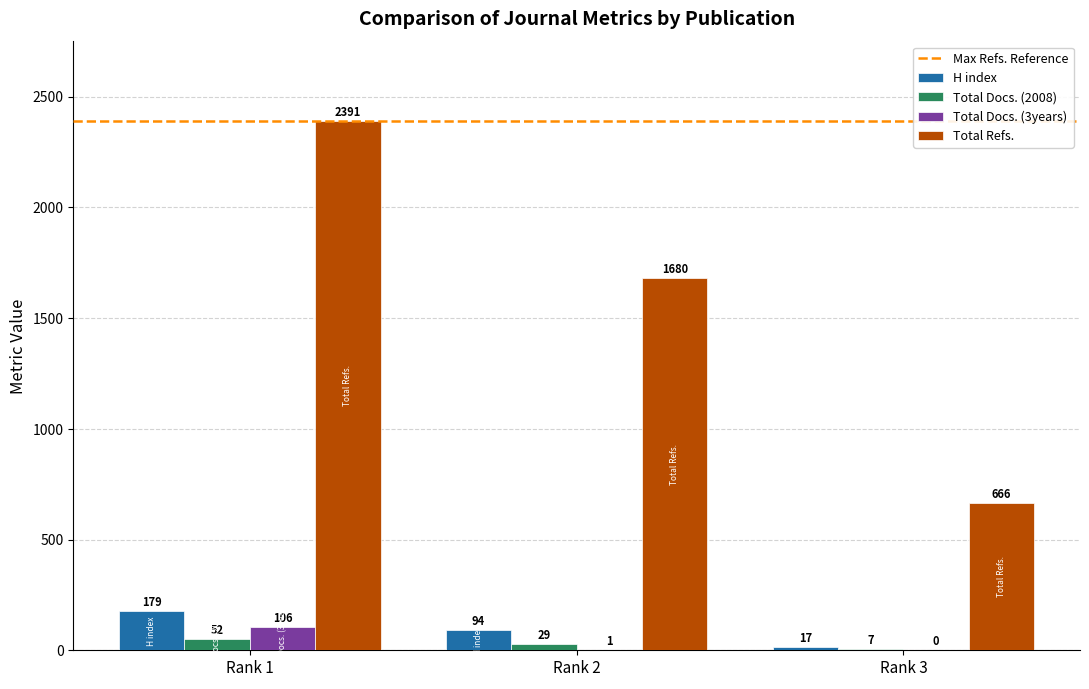

Count the number of categories in the chart.

3